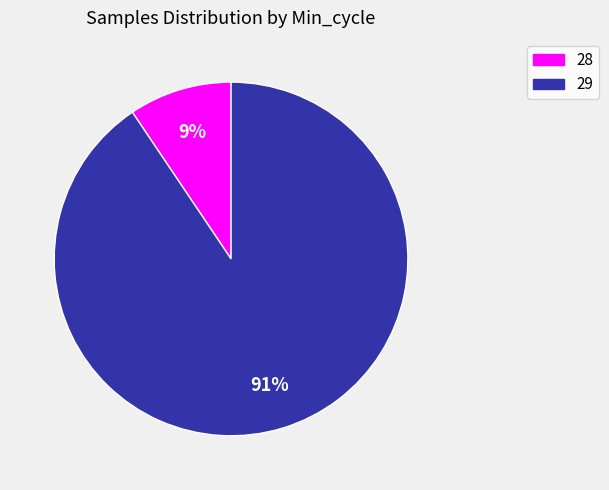

To the nearest percent, what is the average slice percentage?

50%